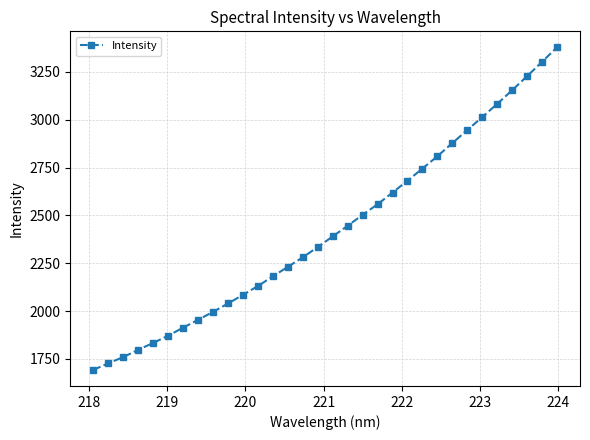

Count the number of categories in the chart.

32